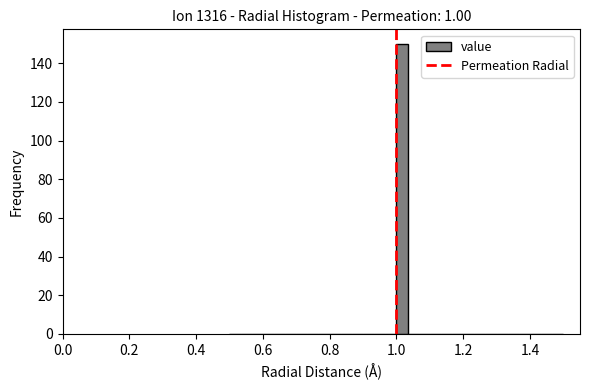

Around what value on the x-axis is the tallest bar? Give the approximate position of its centre, as read against the axis.

1.02